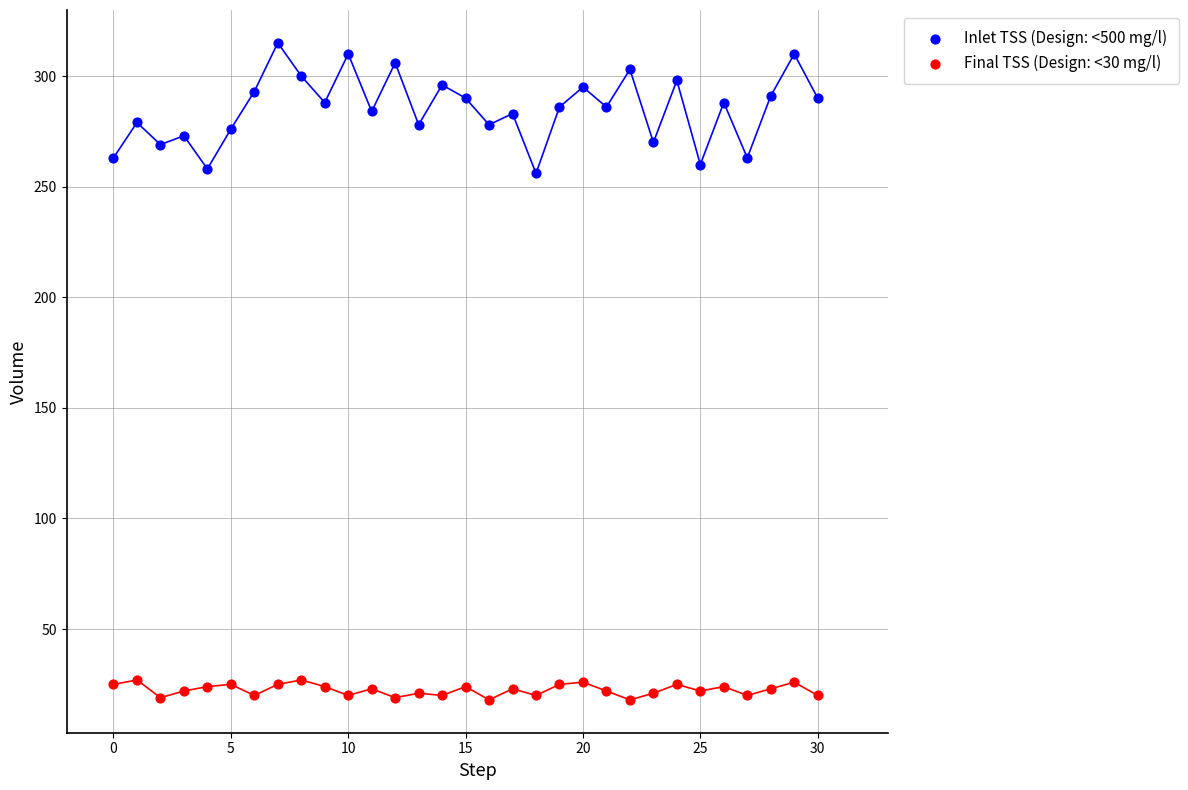

Across all data points, what is the range of Y values (max minus min)?

297